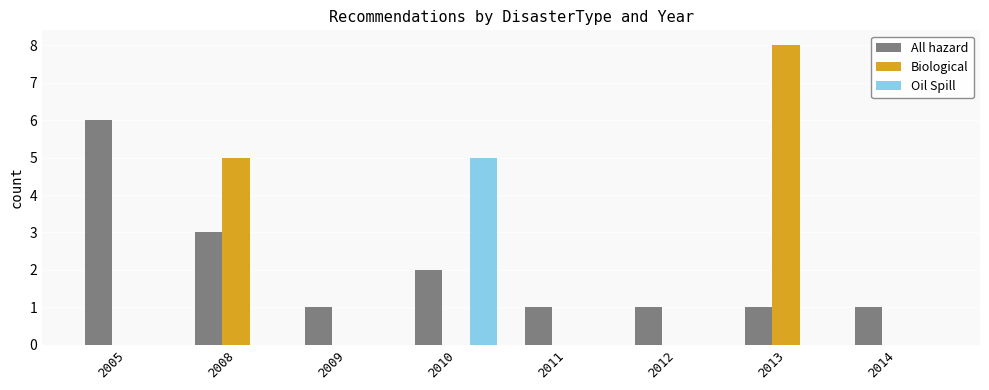

How many data points does each series have?

8